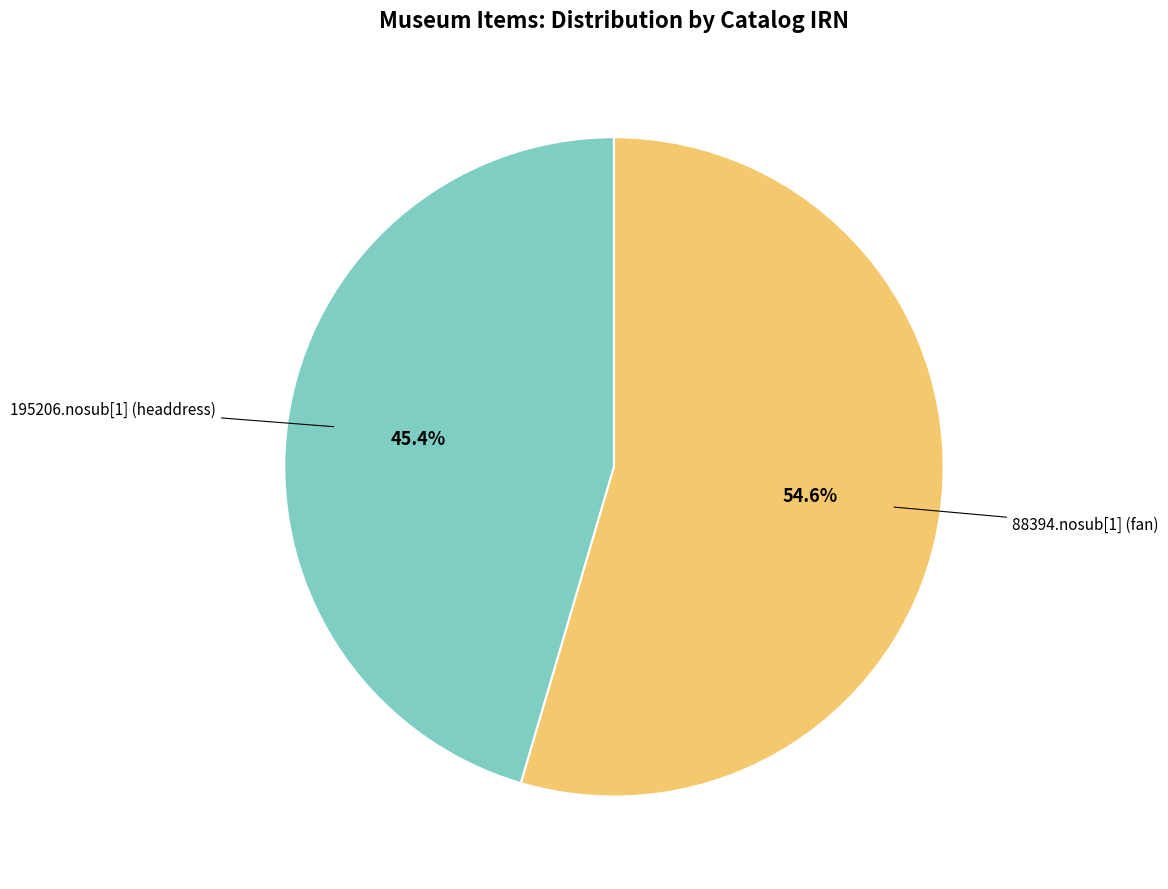

What percentage is the 195206.nosub[1] (headdress) slice, to the nearest percent?

45%